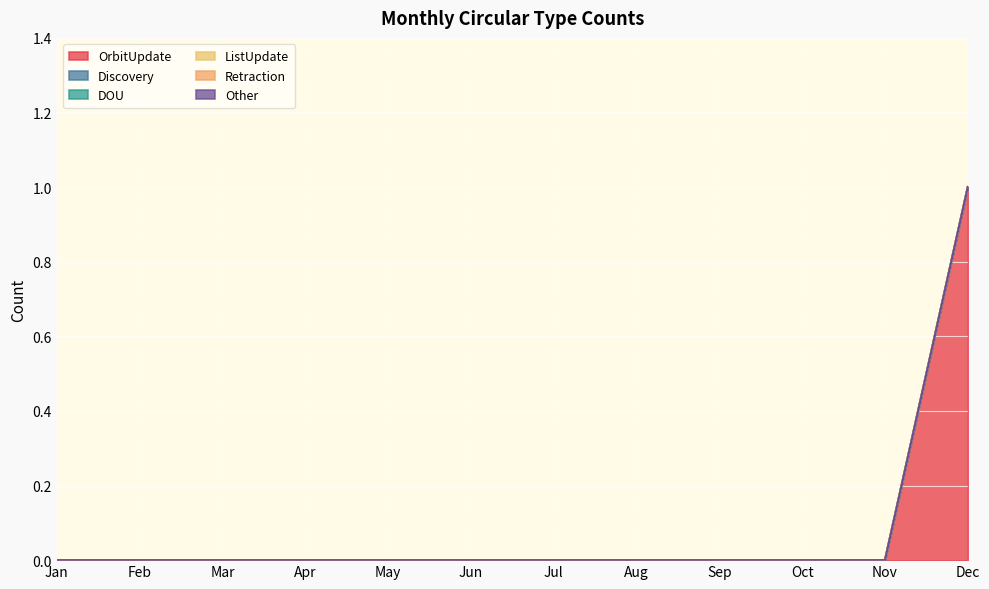

Reading left to right, transcribe all the data shown in this chart.

OrbitUpdate: 0	0	0	0	0	0	0	0	0	0	0	1
Discovery: 0	0	0	0	0	0	0	0	0	0	0	0
DOU: 0	0	0	0	0	0	0	0	0	0	0	0
ListUpdate: 0	0	0	0	0	0	0	0	0	0	0	0
Retraction: 0	0	0	0	0	0	0	0	0	0	0	0
Other: 0	0	0	0	0	0	0	0	0	0	0	0